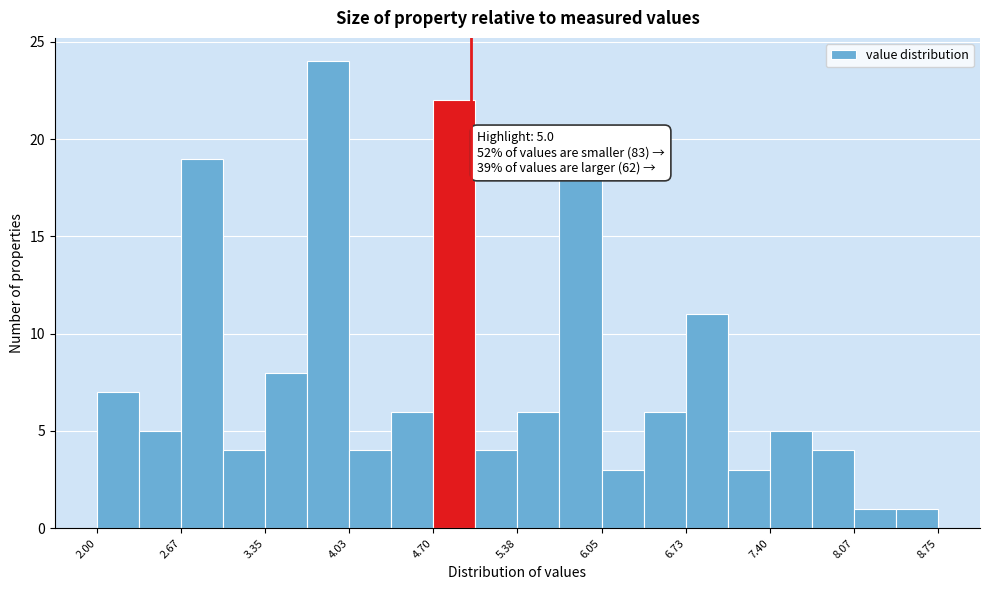

Read against the x-axis, roughly where is the centre of the tallest bar?

3.9